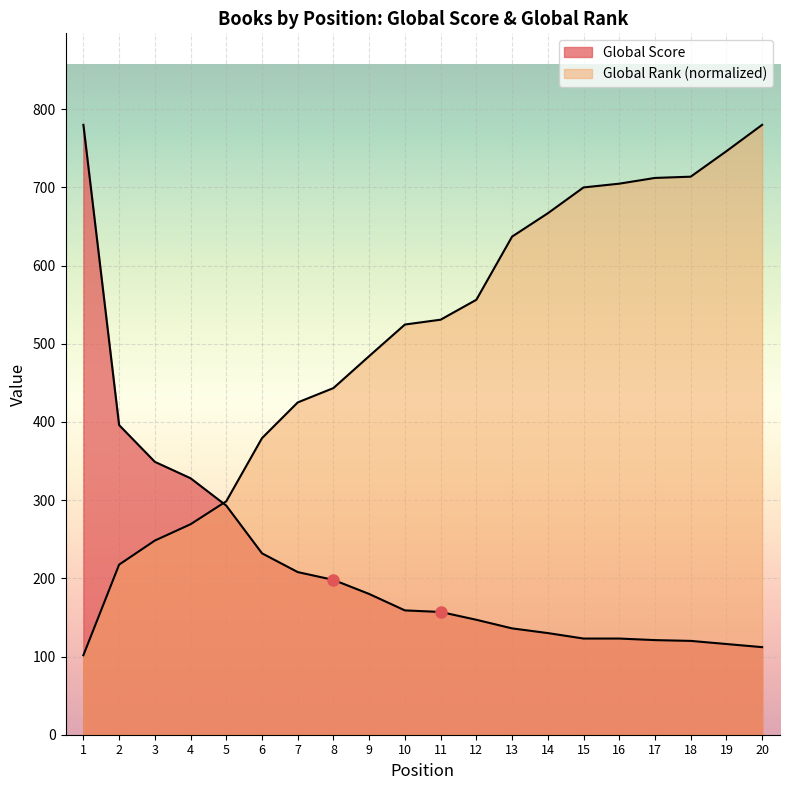

Reading left to right, list all the values displayed in this chart.

Global Score: 780.0	396.0	349.0	328.0	293.0	232.0	208.0	198.0	180.0	159.0	157.0	147.0	136.0	130.0	123.0	123.0	121.0	120.0	116.0	112.0
Global Rank (scaled): 101.7	217.5	248.3	269.2	298.6	379.3	425.0	443.4	484.2	524.6	530.8	556.3	637.0	666.9	699.9	704.7	712.1	713.7	746.3	780.0